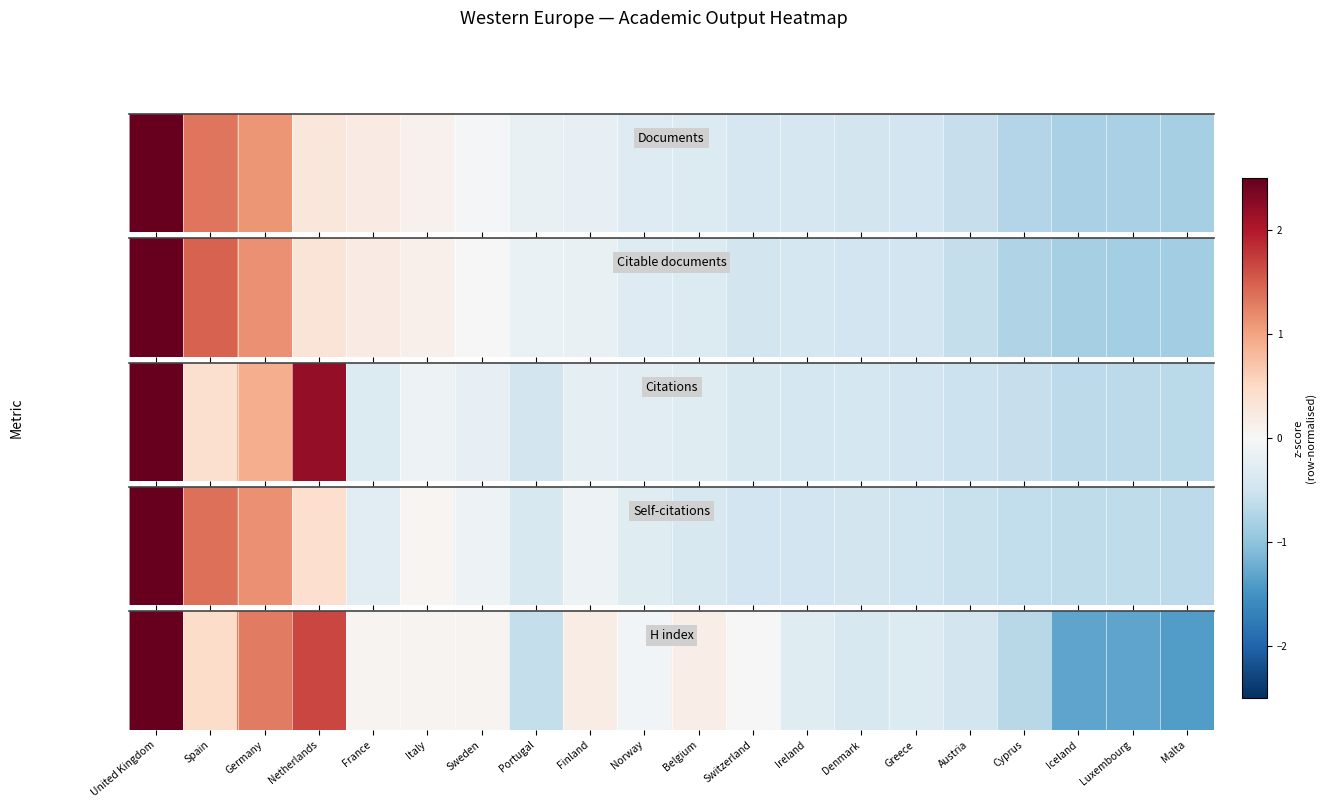

Where is the data nearest to the value 0?

Switzerland